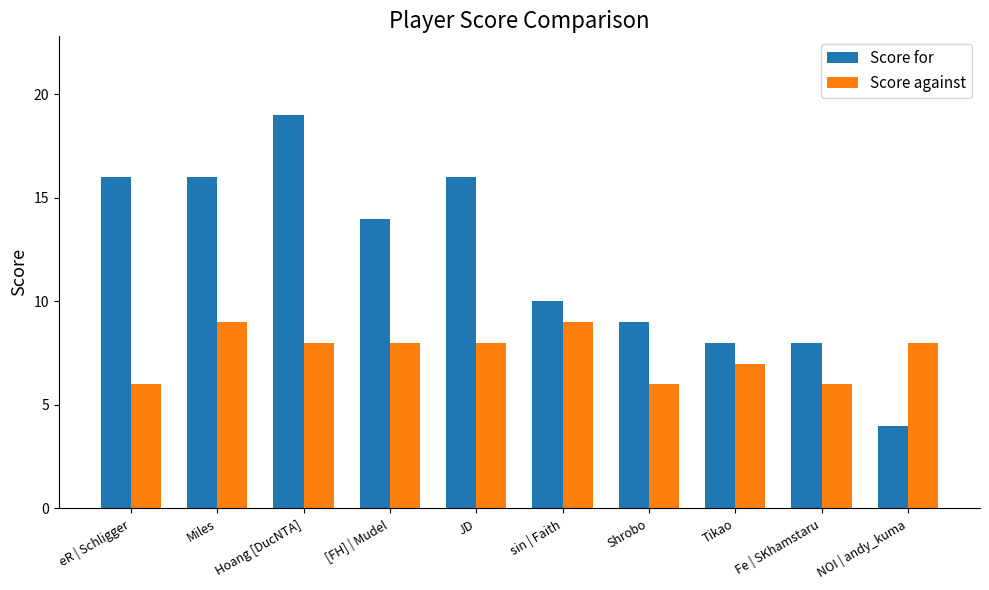

At which category is the sum across all series the highest?

Hoang [DucNTA]